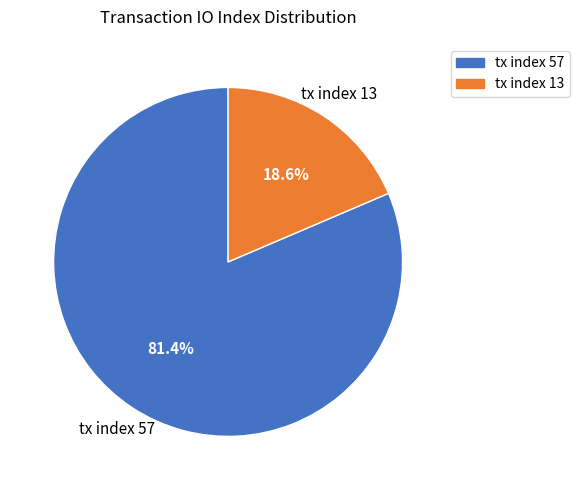

How much of the chart is everything except tx index 13?

81.4%